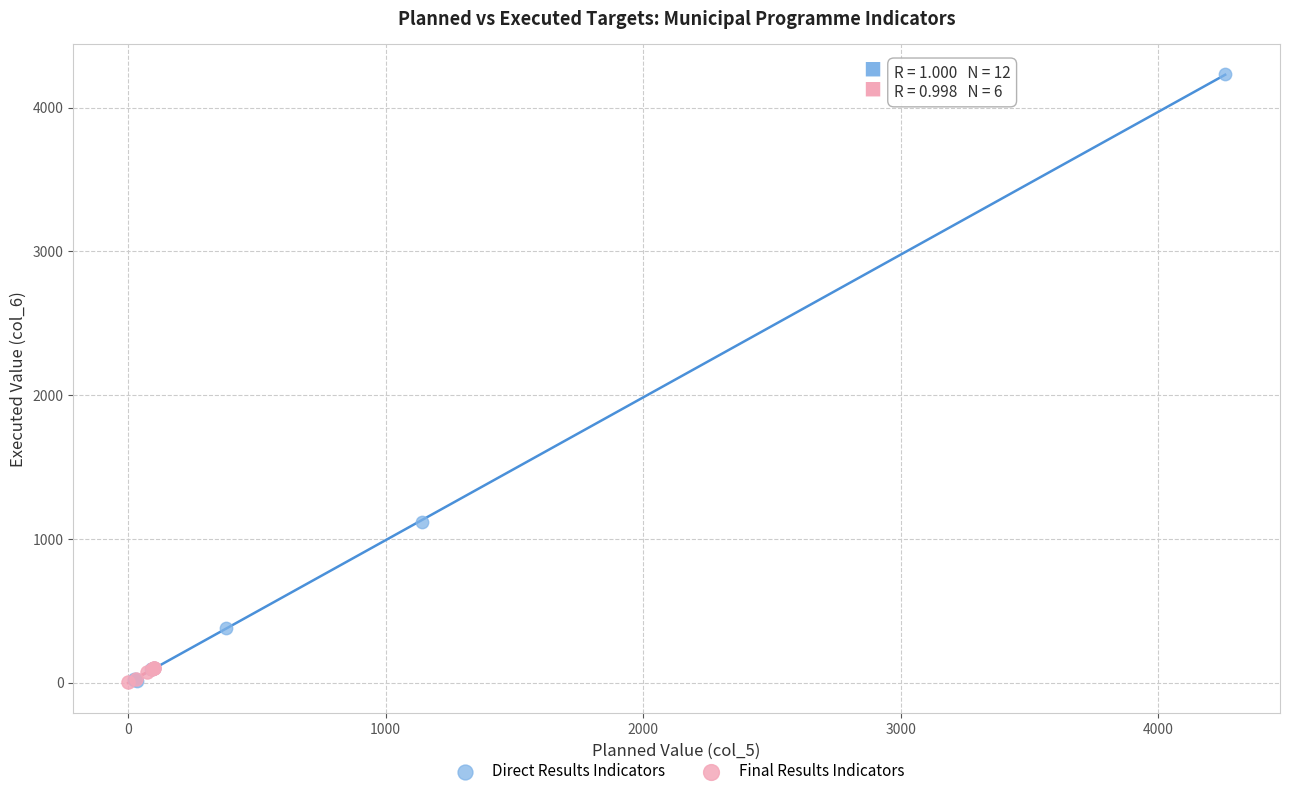

Which series has the largest Y range (max minus min)?

Direct Results Indicators